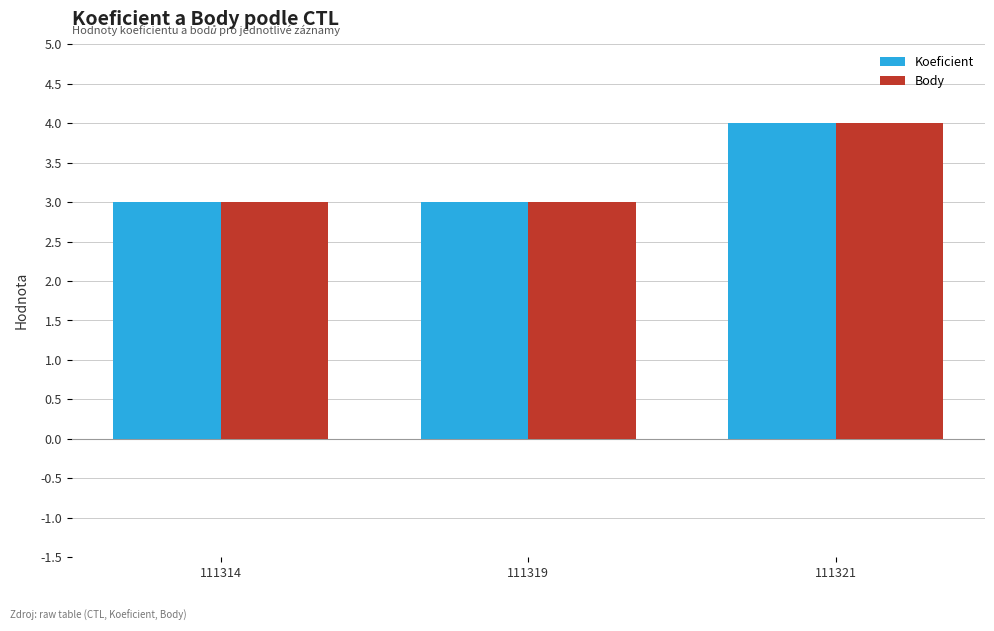

What is the value of the Koeficient bar at the 3rd from the left?

4